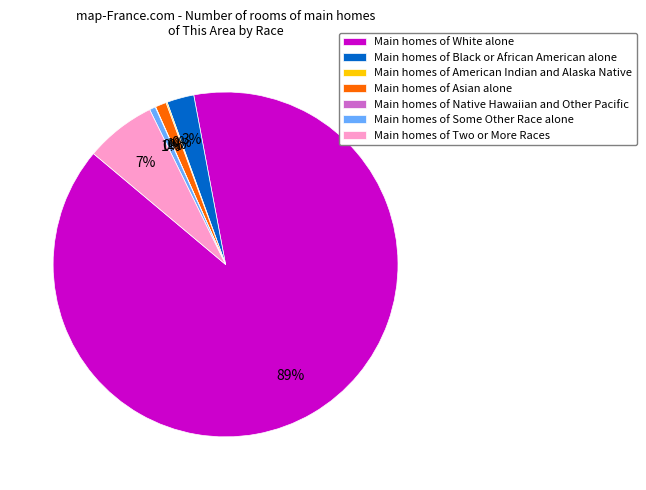

To the nearest percent, what is the average slice percentage?

14%